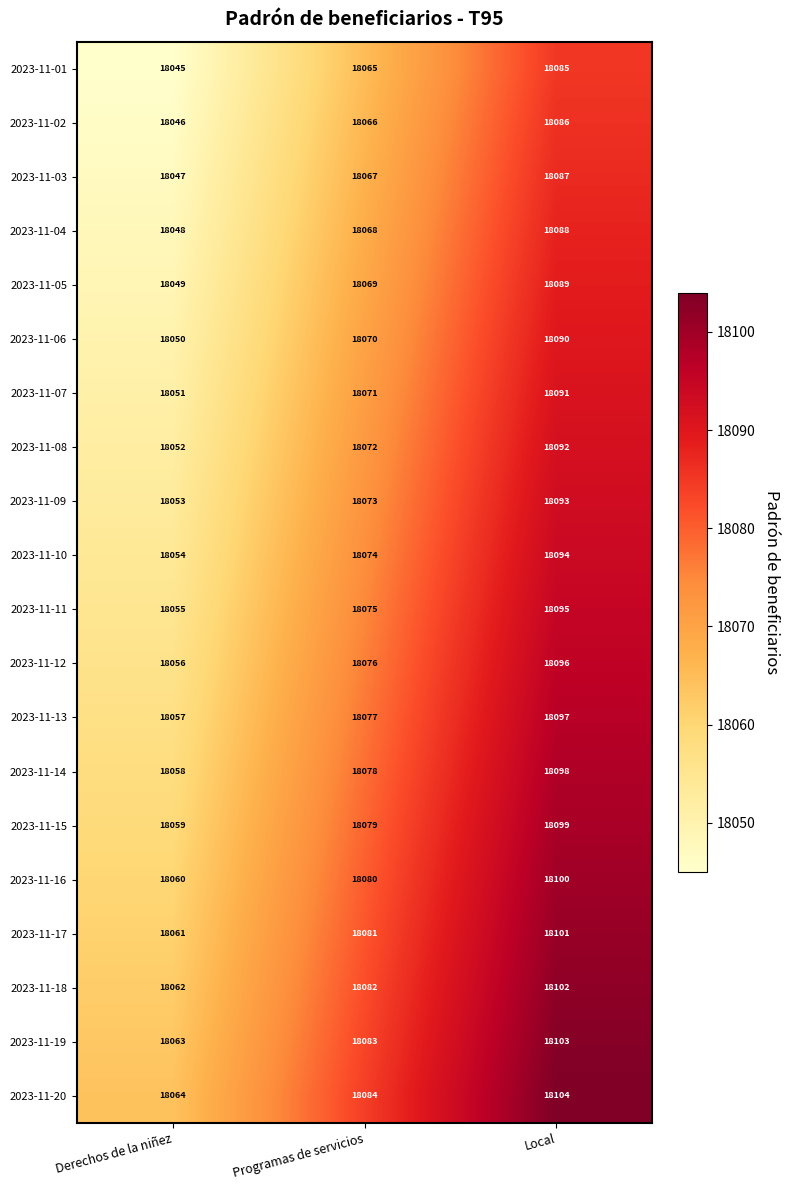

How many categories are shown in the chart?

3